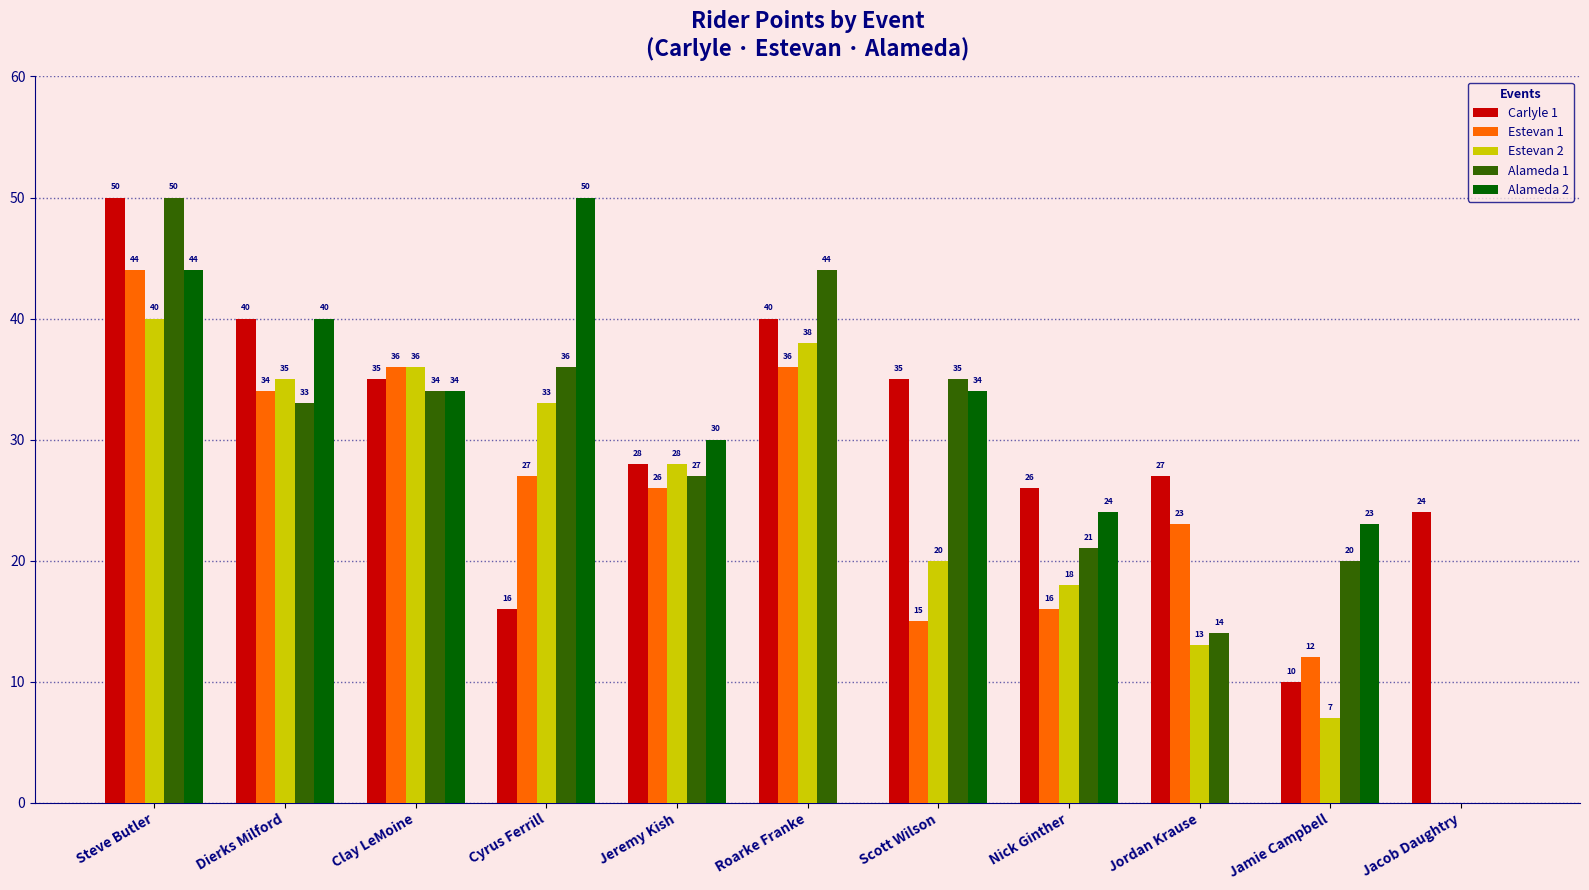

What is the greatest value displayed?

50